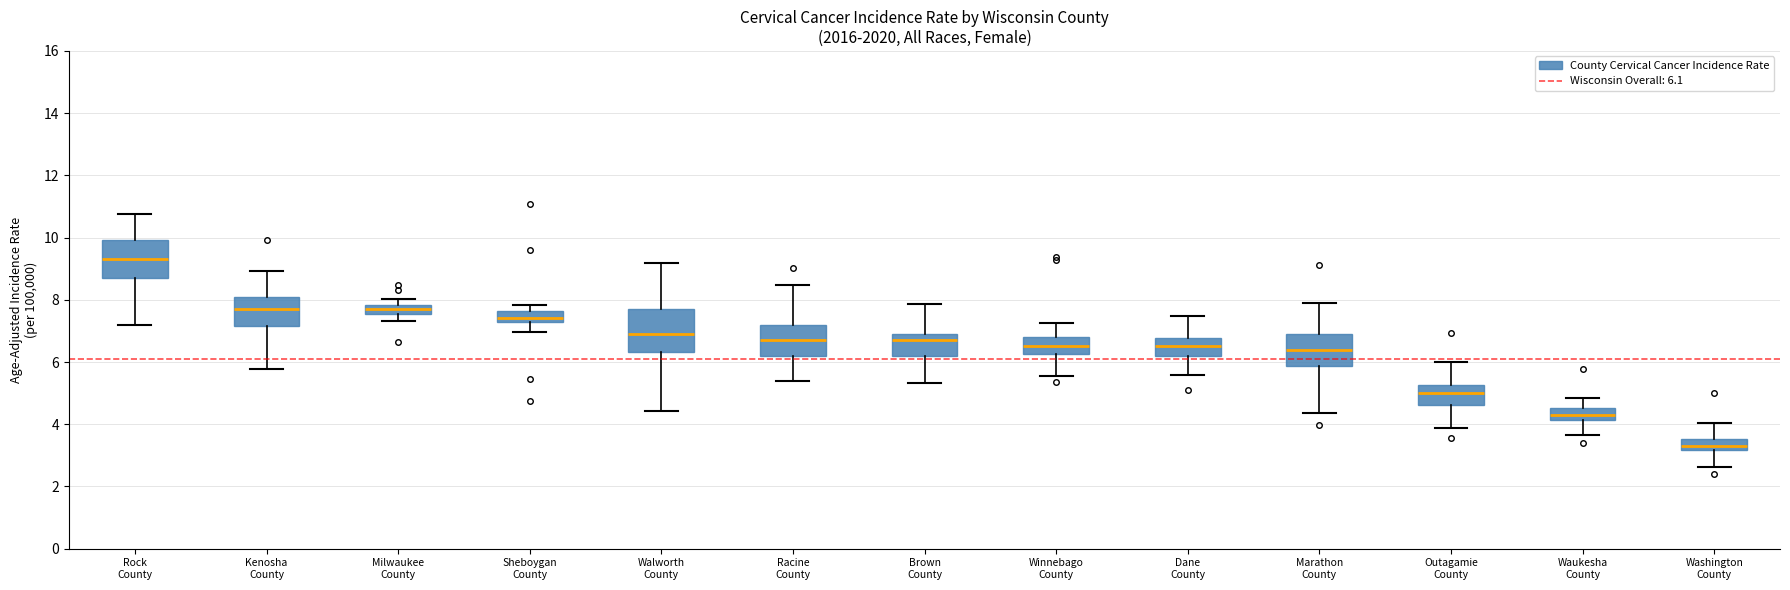

Where does the median line of the box for Winnebago County sit on the y-axis? The values are not printed on the chart, so give them approximately, as read against the axis.

6.6